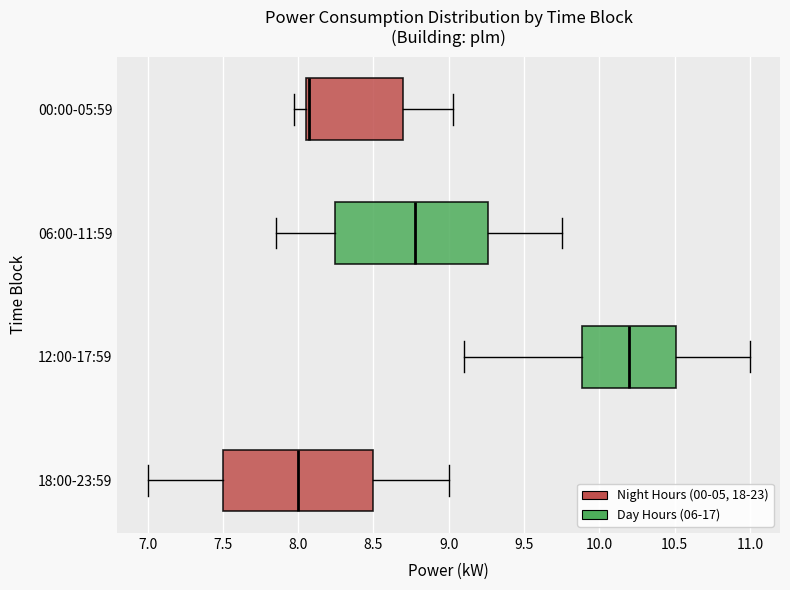

Reading bottom to top, read every box against the x-axis: the position of its median line, the range the box covers, and the ends of its whiskers. The values are not printed on the chart, so give them approximately, as read against the axis.

18:00-23:59: median 8.00, box 7.50 to 8.50, whiskers 7.00 to 9.00
12:00-17:59: median 10.20, box 9.90 to 10.50, whiskers 9.10 to 11.00
06:00-11:59: median 8.80, box 8.25 to 9.25, whiskers 7.85 to 9.75
00:00-05:59: median 8.10, box 8.05 to 8.70, whiskers 7.95 to 9.05